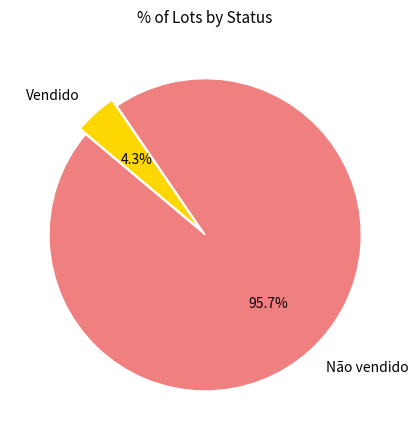

Combined, do Não vendido and Vendido account for over 50%?

Yes